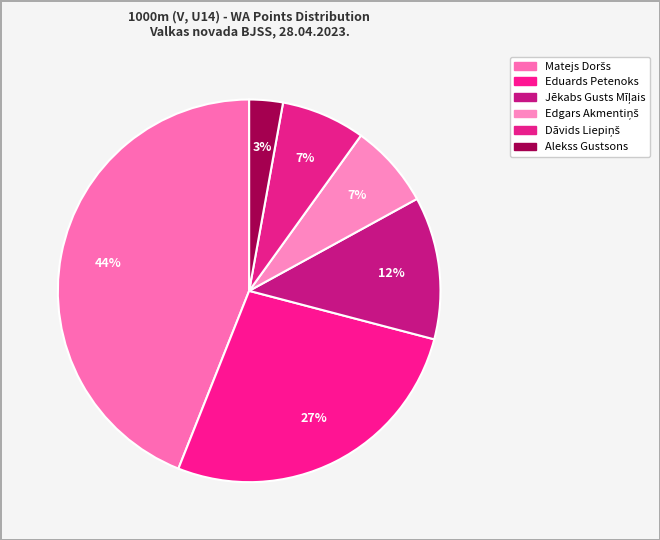

Does Matejs Doršs represent more than half of the total?

No